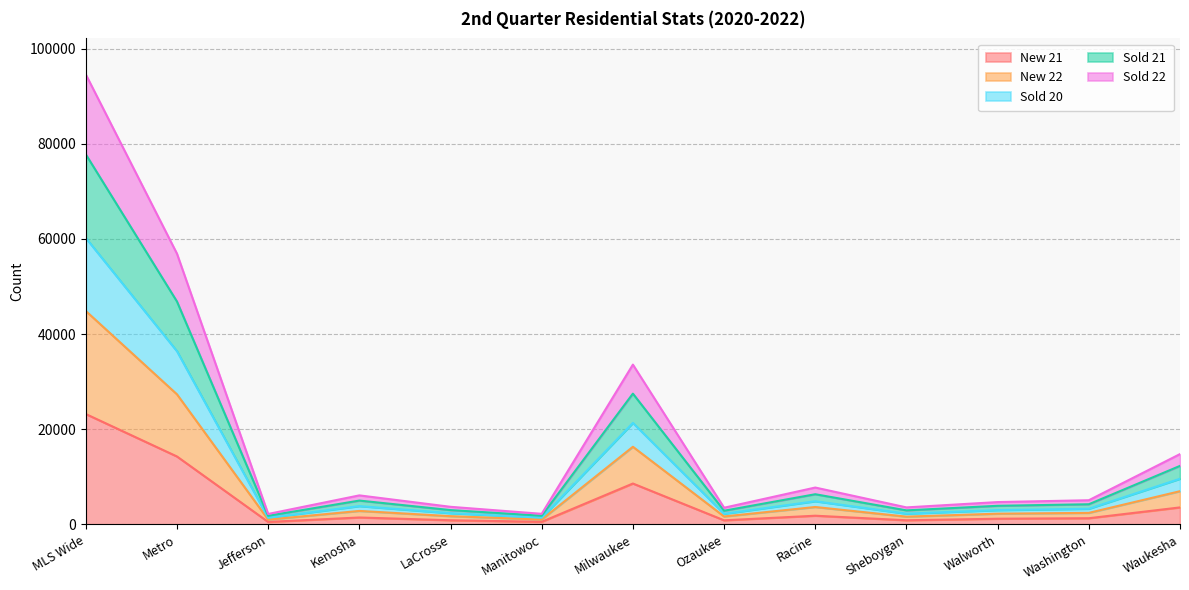

What is the total value across all series at Metro?

56902